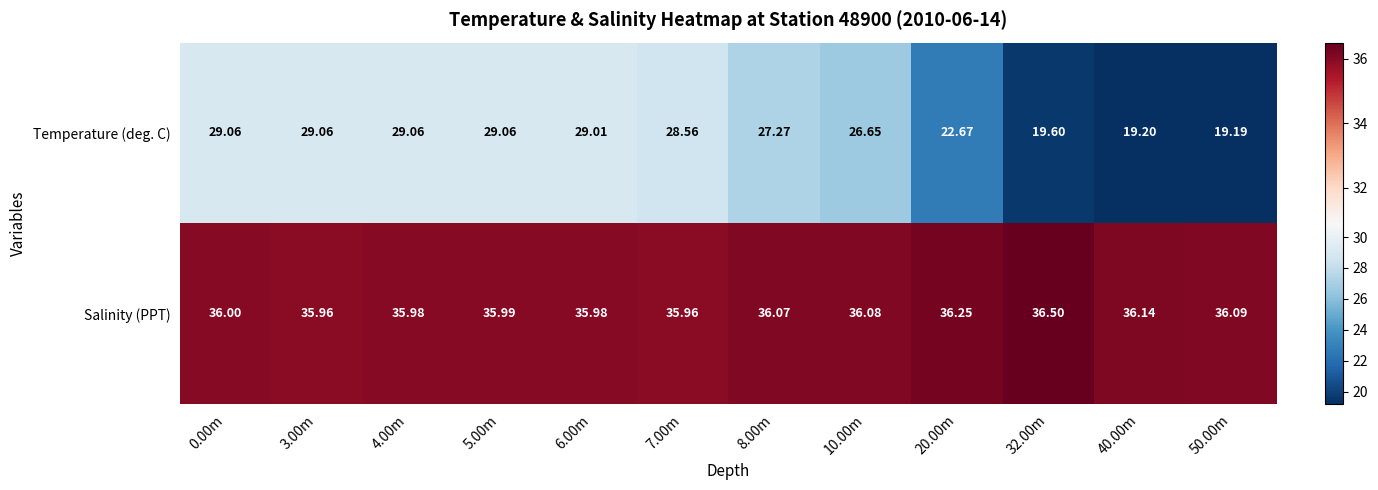

What is the total value across all series at 10.00m?

62.7